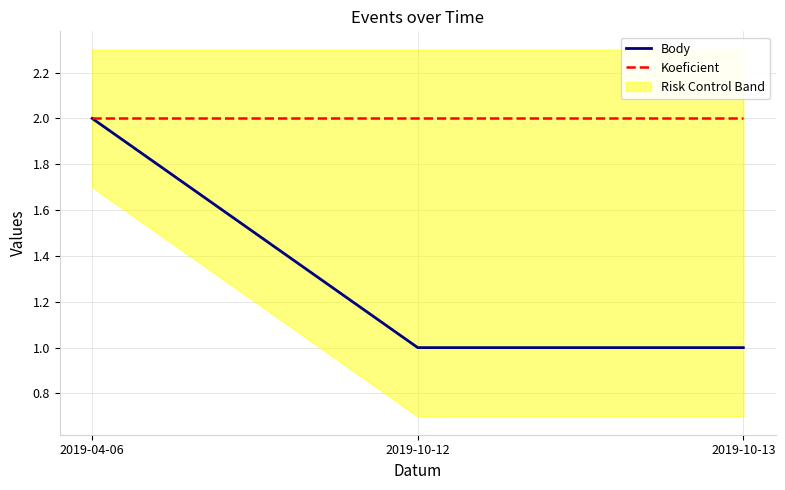

Which category has the lowest value in the Body series?

2019-10-12